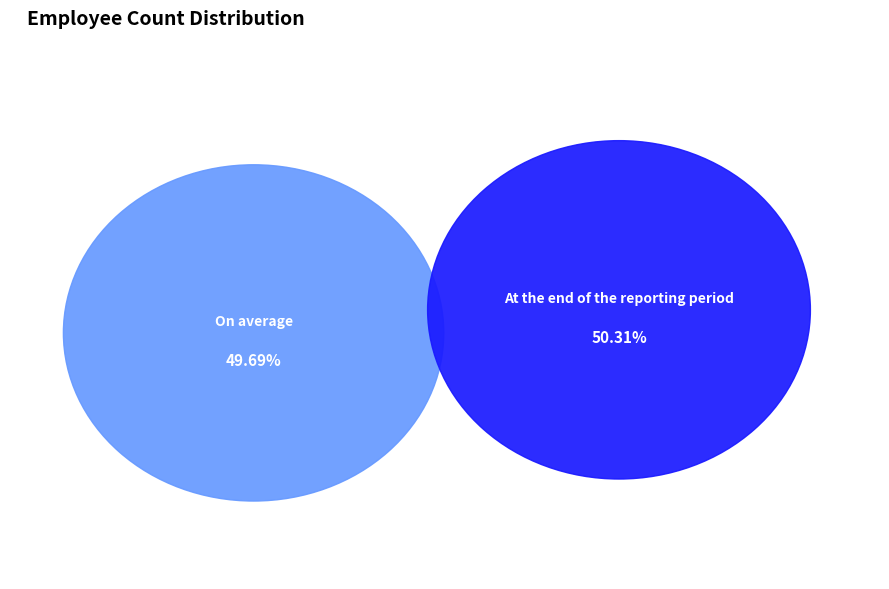

Is it true that On average is 38% of the pie?

False